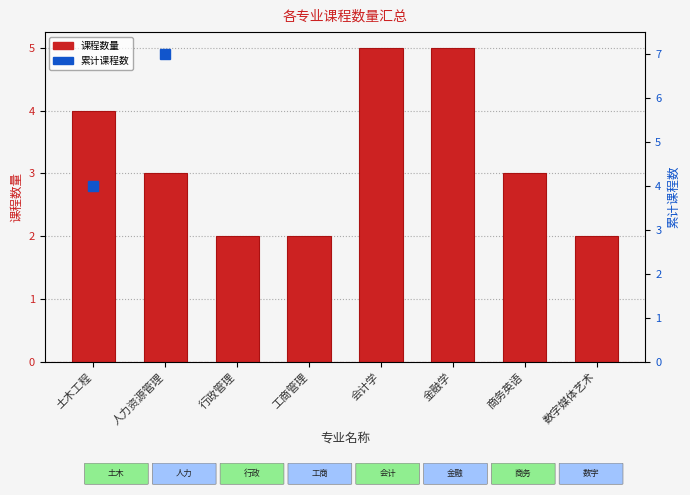

What are all the series names shown in the legend?

课程数量, 累计课程数